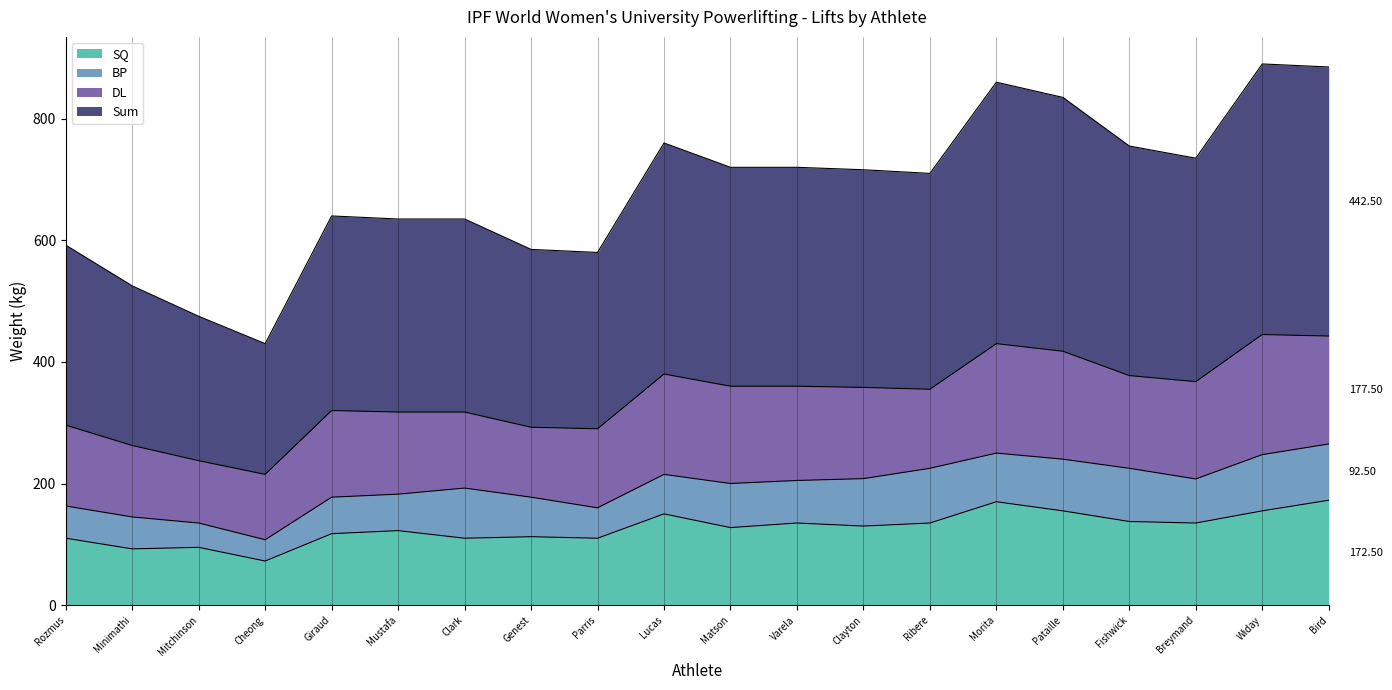

Reading left to right, extract all data points from this chart.

SQ: 110.0	92.5	95.0	72.5	117.5	122.5	110.0	112.5	110.0	150.0	127.5	135.0	130.0	135.0	170.0	155.0	137.5	135.0	155.0	172.5
Sum: 296.0	262.5	237.5	215.0	320.0	317.5	317.5	292.5	290.0	380.0	360.0	360.0	358.0	355.0	430.0	417.5	377.5	367.5	445.0	442.5